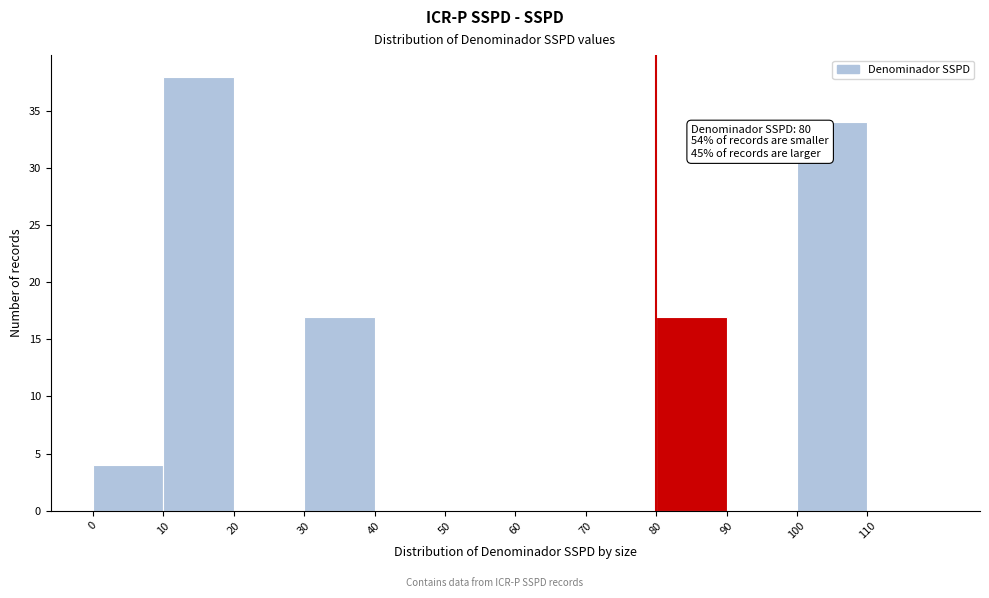

Which range on the x-axis has the tallest bar?

10 to 20